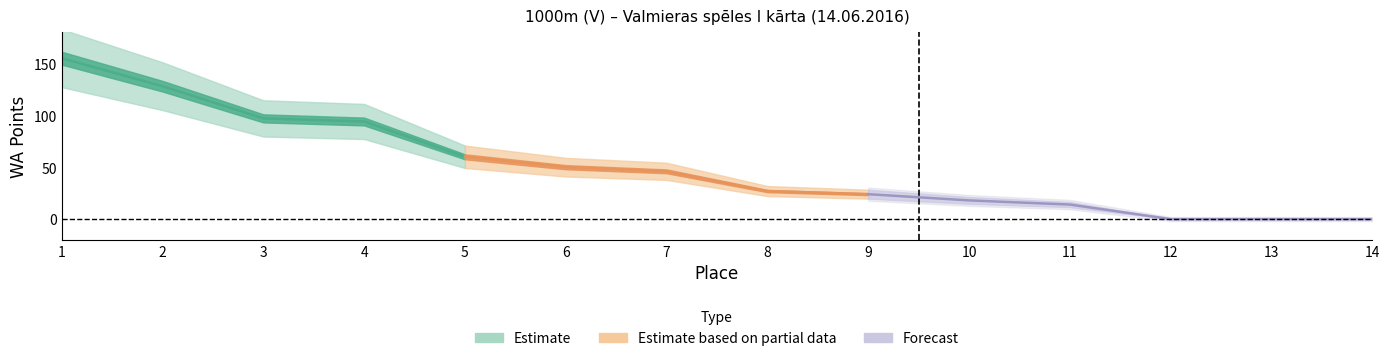

Count the number of categories in the chart.

14